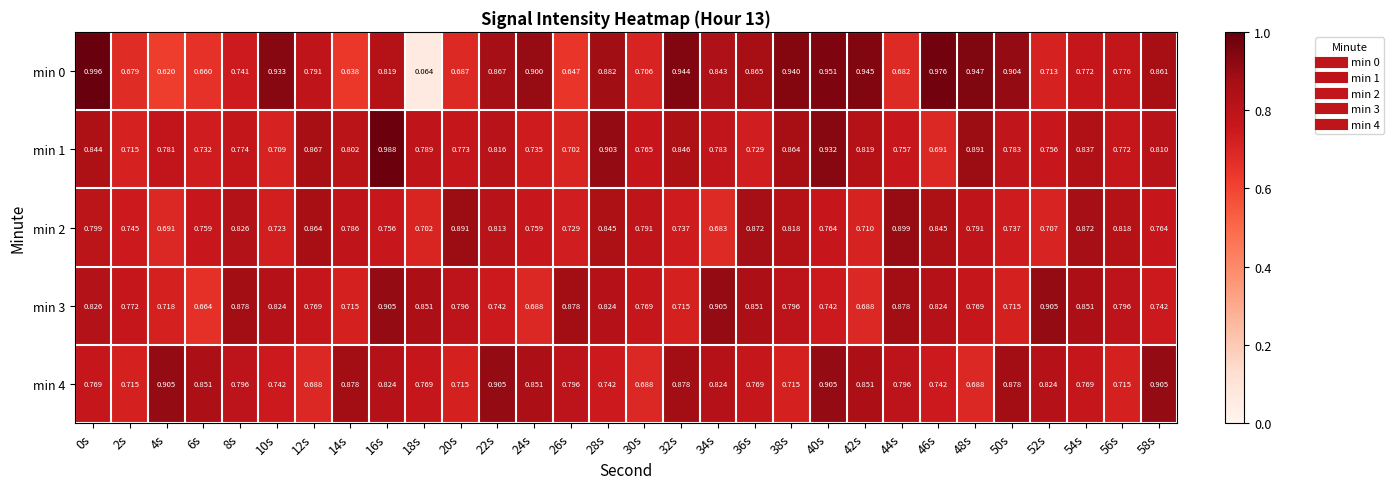

Rank the series by their maximum value, from lowest to highest.

min 2, min 3, min 4, min 1, min 0